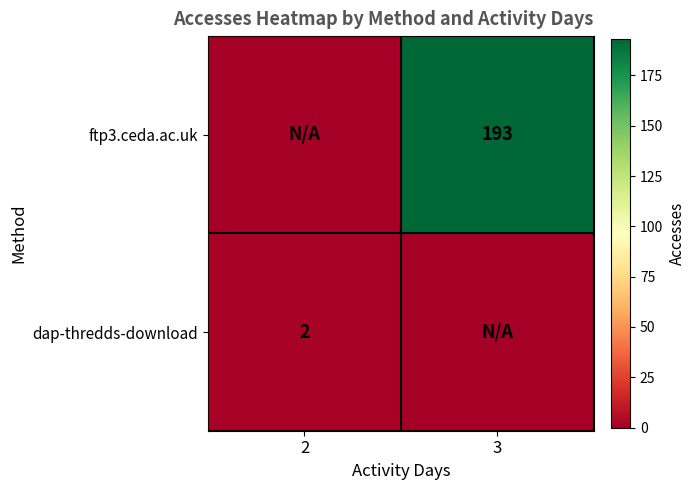

Is it true that dap-thredds-download equals 1 at 2?

False